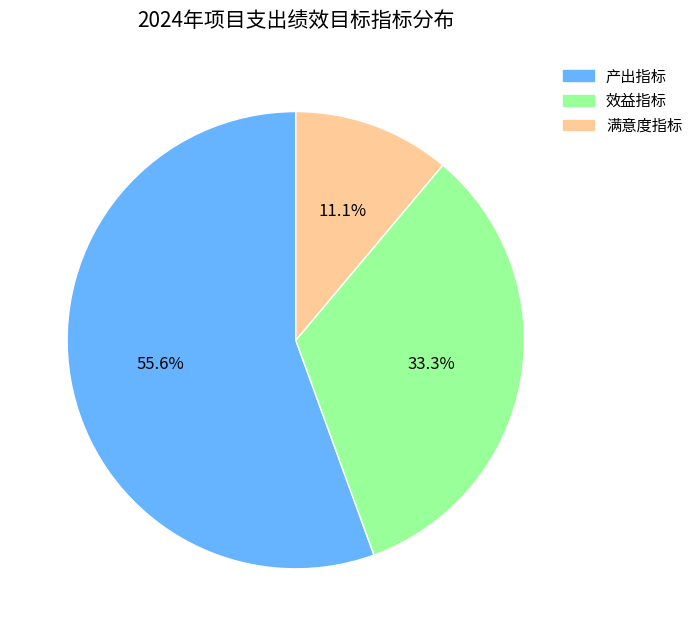

What percentage is the 效益指标 slice, to the nearest percent?

33%